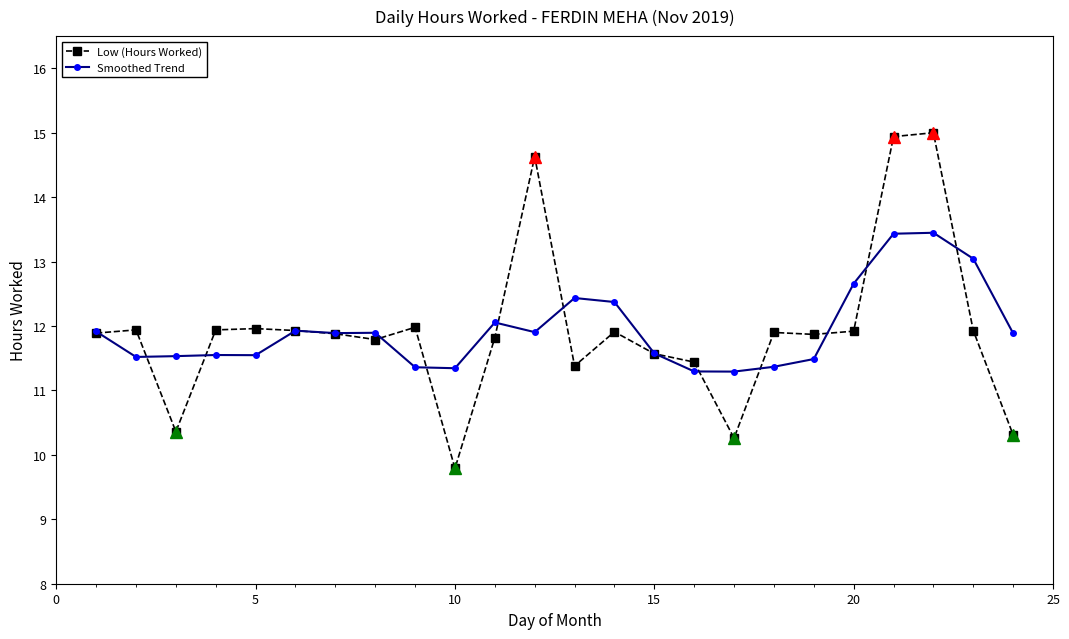

What is the maximum value shown in the chart?

15.0